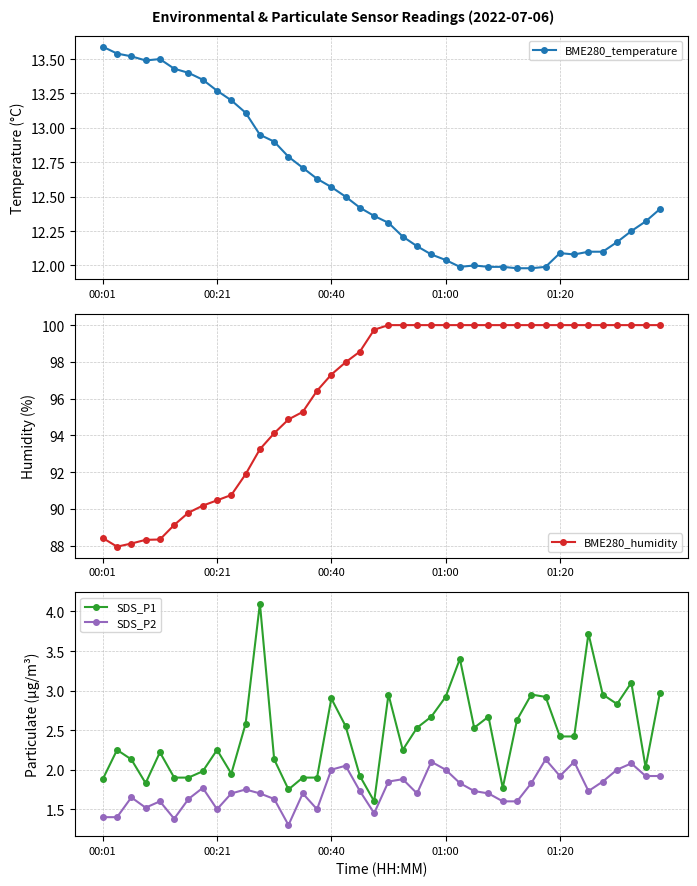

True or false: BME280_temperature has more than 1 interior local peaks.

True